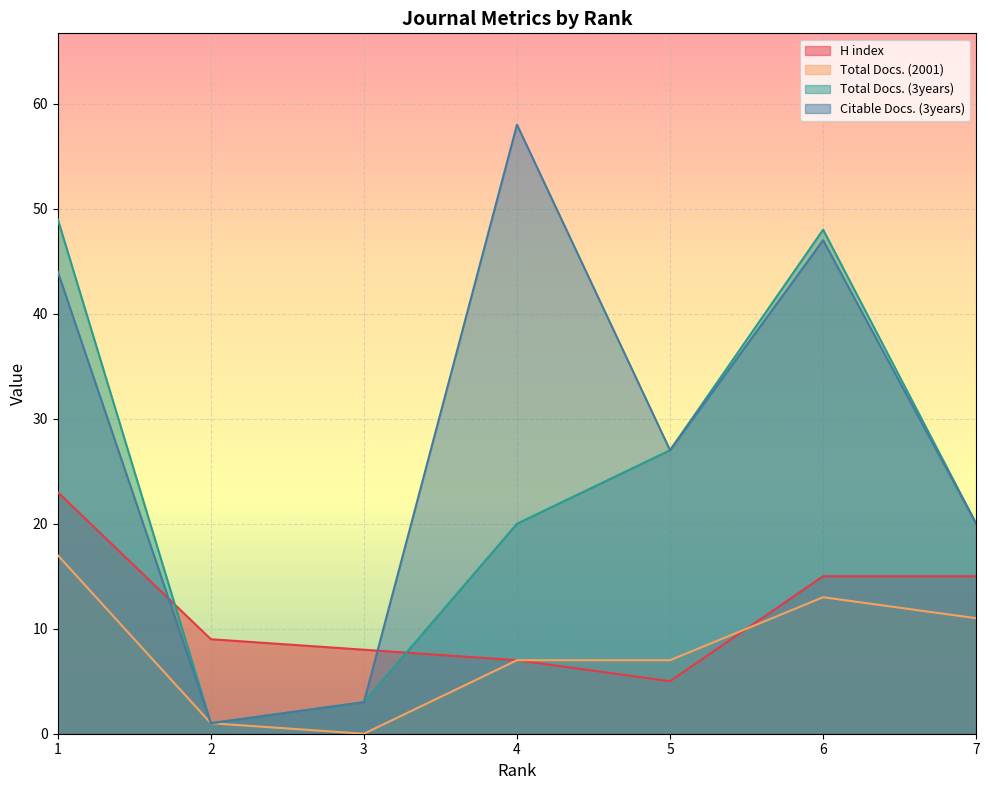

What is the average value of the H index series?

12